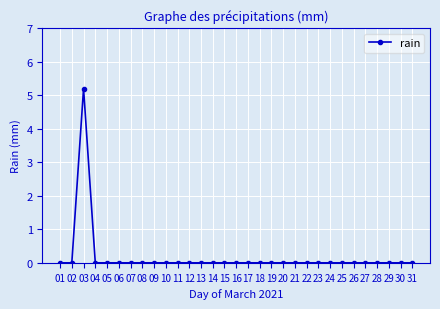

Reading left to right, what are all the values shown in this chart?

01=0.0	02=0.0	03=5.2	04=0.0	05=0.0	06=0.0	07=0.0	08=0.0	09=0.0	10=0.0	11=0.0	12=0.0	13=0.0	14=0.0	15=0.0	16=0.0	17=0.0	18=0.0	19=0.0	20=0.0	21=0.0	22=0.0	23=0.0	24=0.0	25=0.0	26=0.0	27=0.0	28=0.0	29=0.0	30=0.0	31=0.0